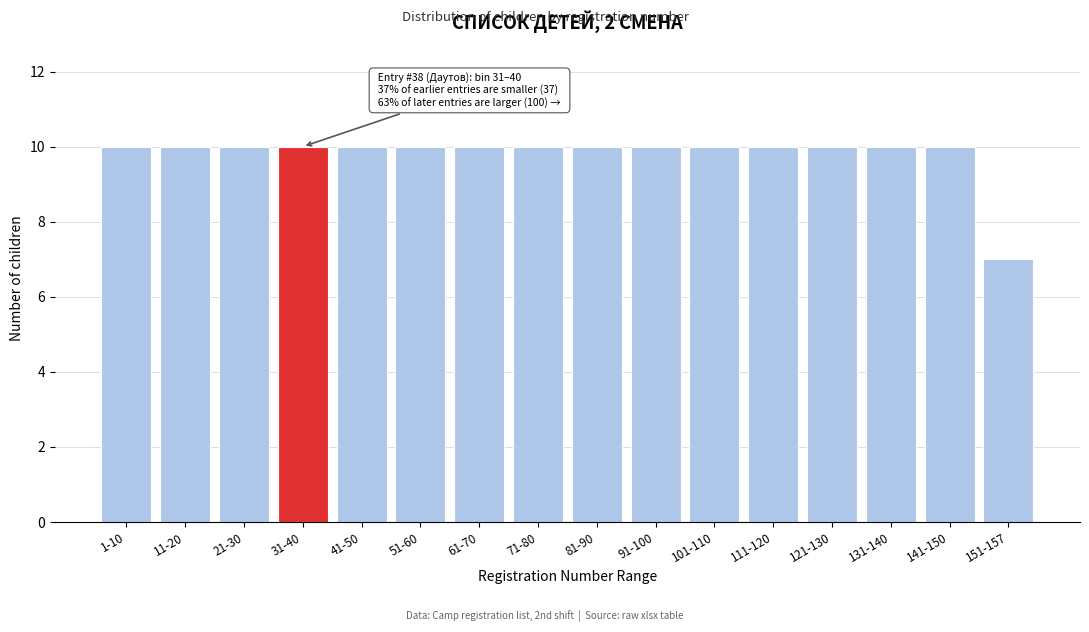

Reading left to right, extract all data points from this chart.

10	10	10	10	10	10	10	10	10	10	10	10	10	10	10	7